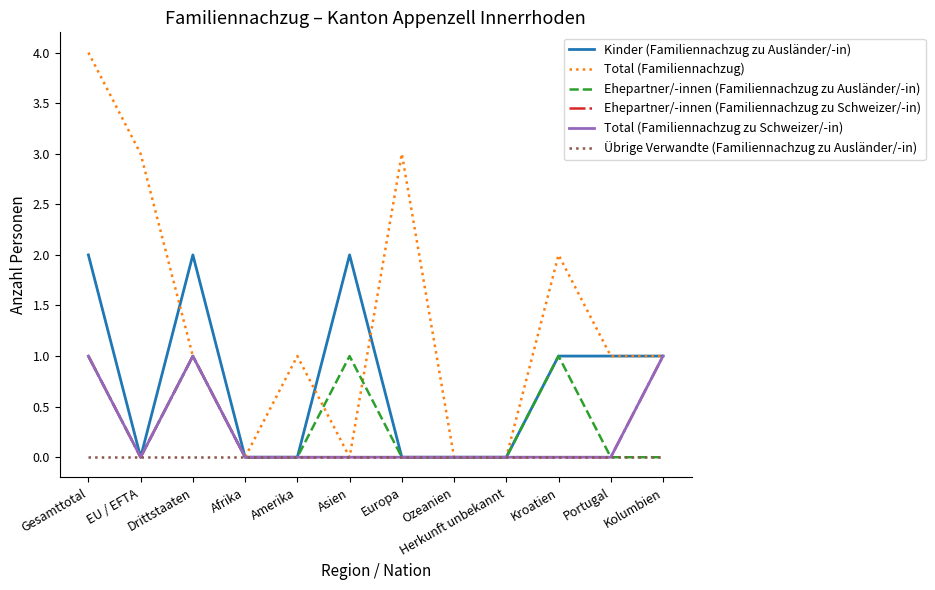

What is the sum of all Ehepartner/-innen (Familiennachzug zu Ausländer/-in) values?

4